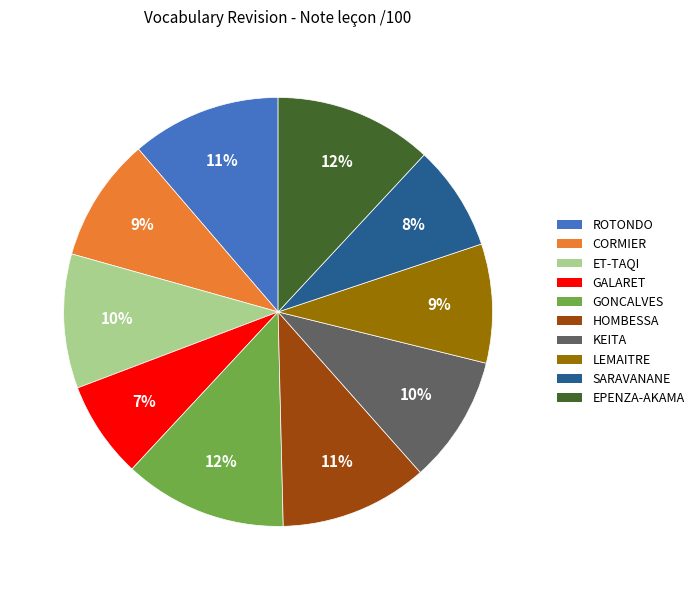

Is there a majority slice in this chart?

No